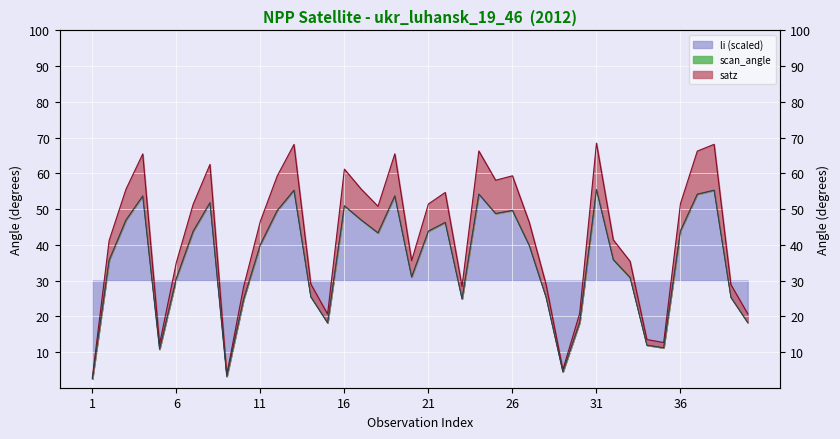

What is the greatest value displayed?

68.4